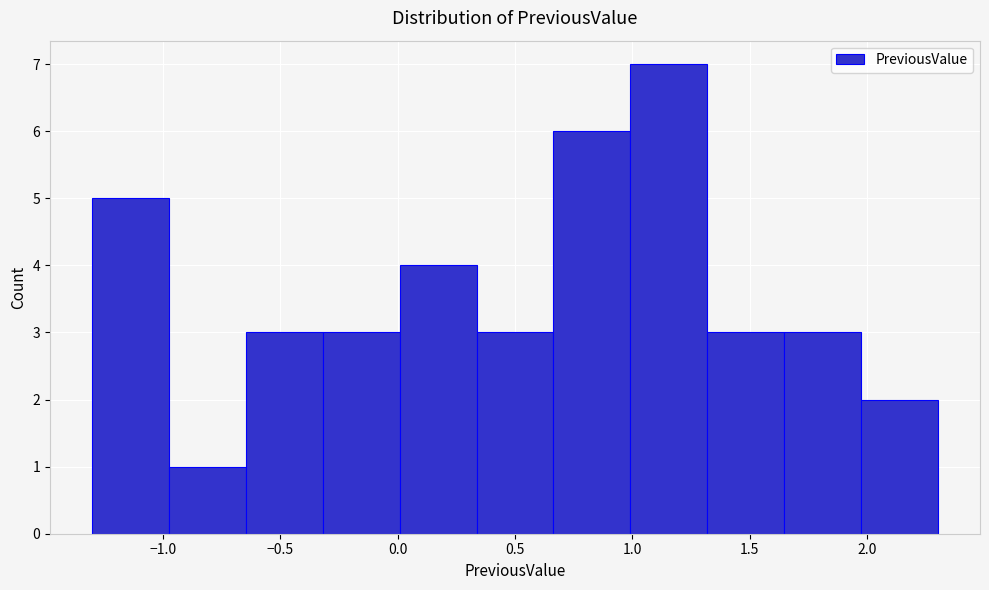

Over which range of the x-axis is the bar tallest?

1.00 to 1.30